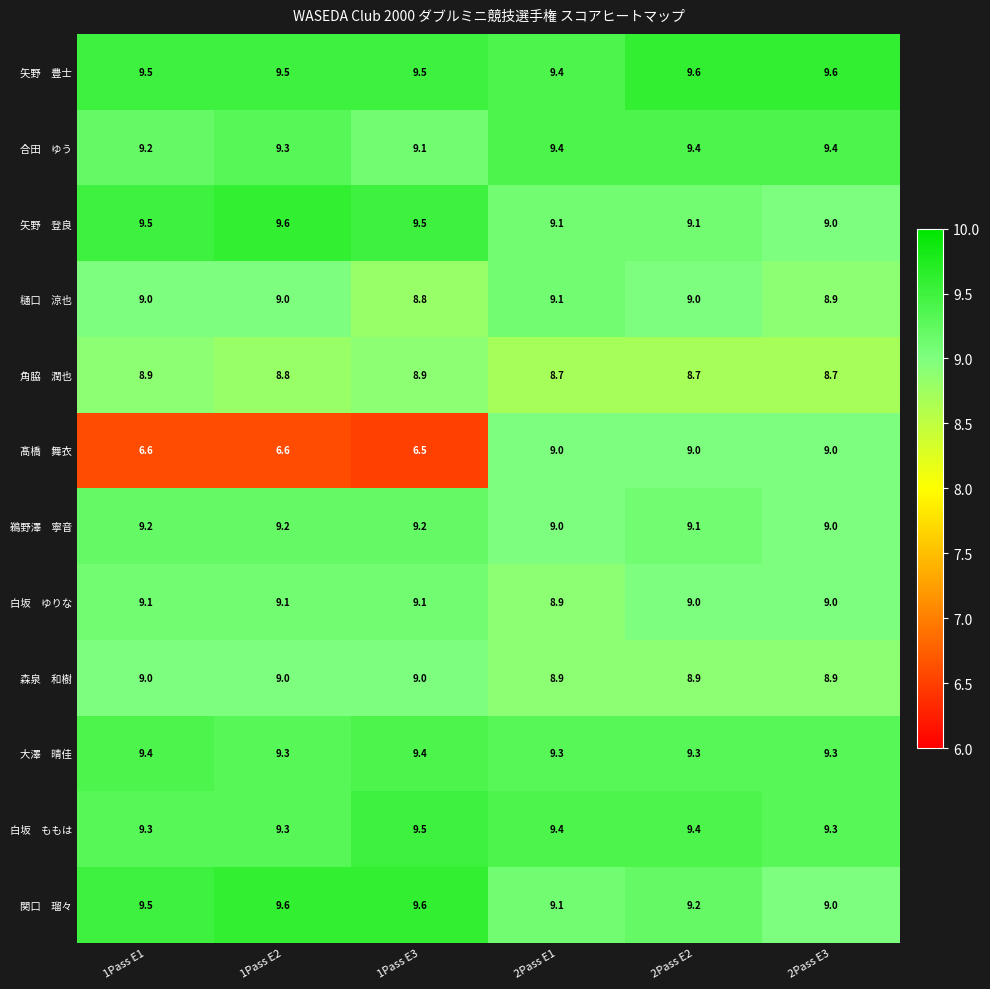

Which category has the lowest value across all series?

1Pass E3